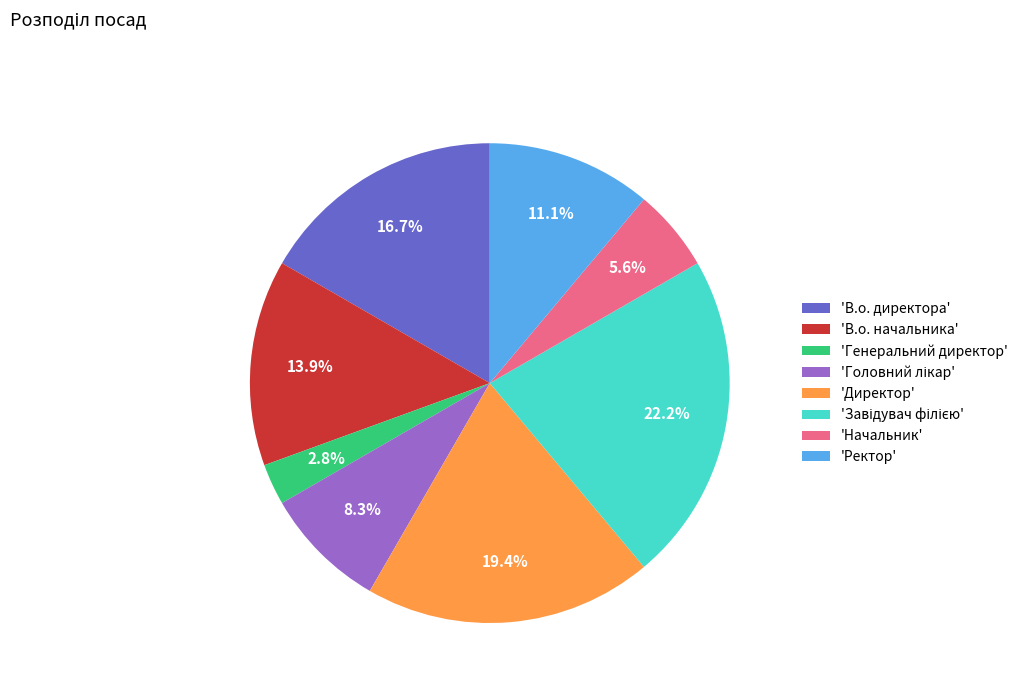

What is the total percentage of 'Ректор' and 'В.о. директора'?

27.8%